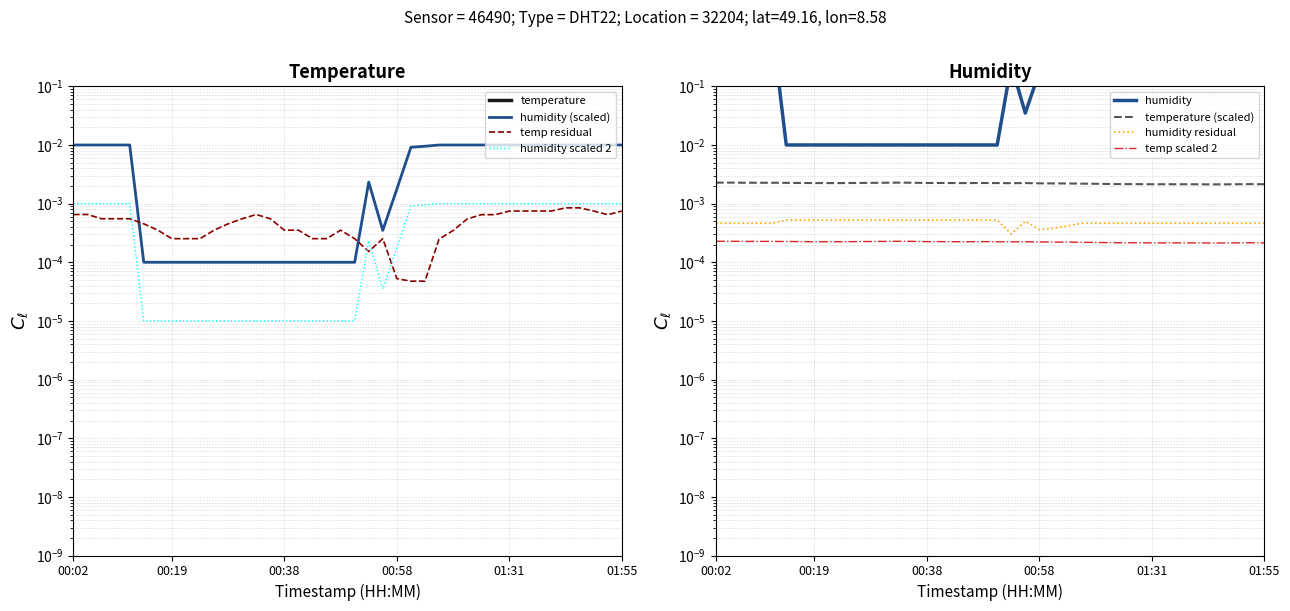

In humidity, how many points are lower than both neighbors (excluding endpoints)?

1